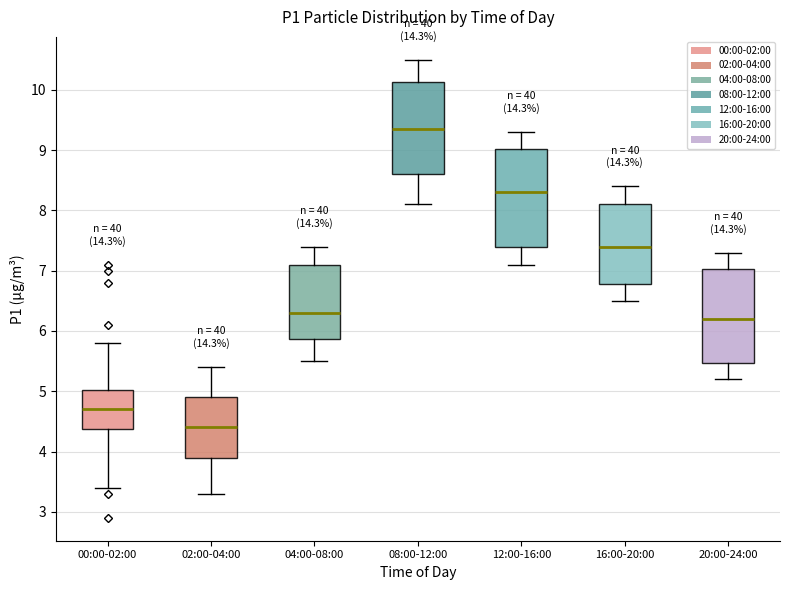

Where does the lower whisker of the box for 12:00-16:00 end on the y-axis? The values are not printed on the chart, so give them approximately, as read against the axis.

7.1